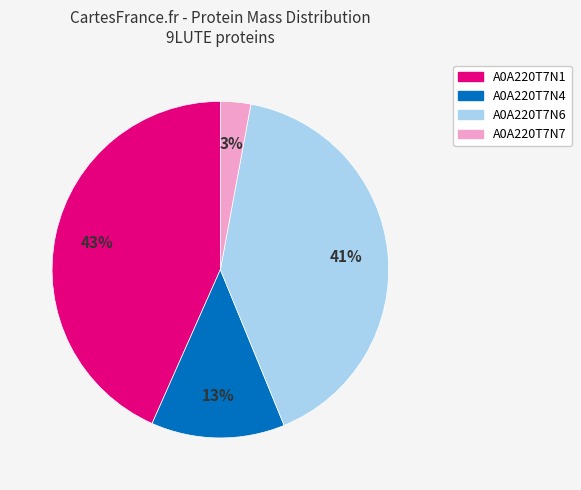

Approximately how many times larger is the value at A0A220T7N7 compared to A0A220T7N4?

0.2